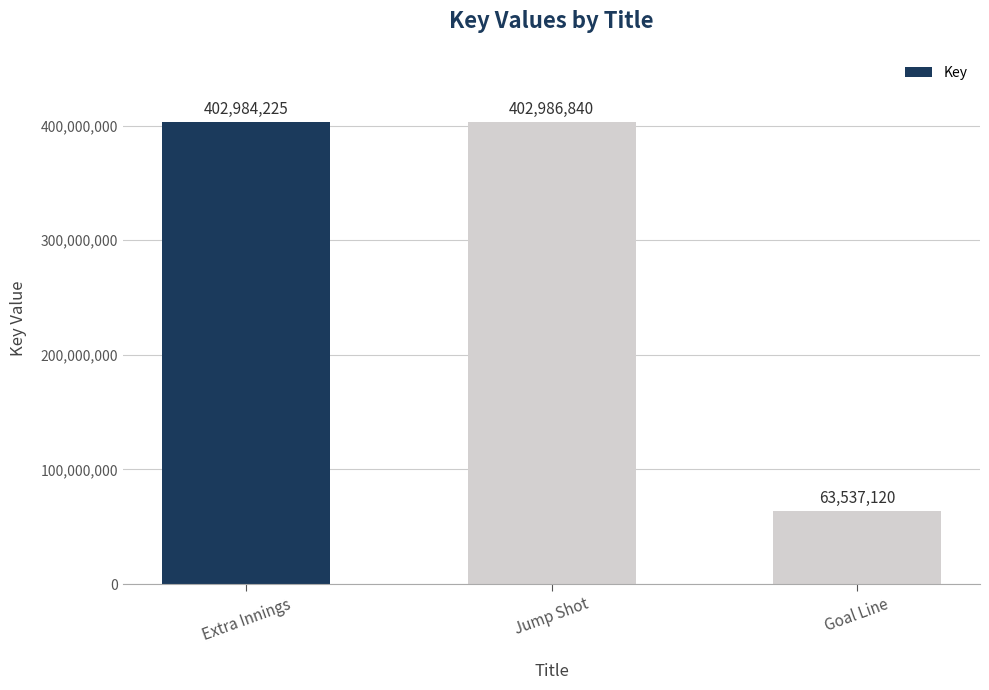

Where is the data nearest to the value 233261980?

Extra Innings